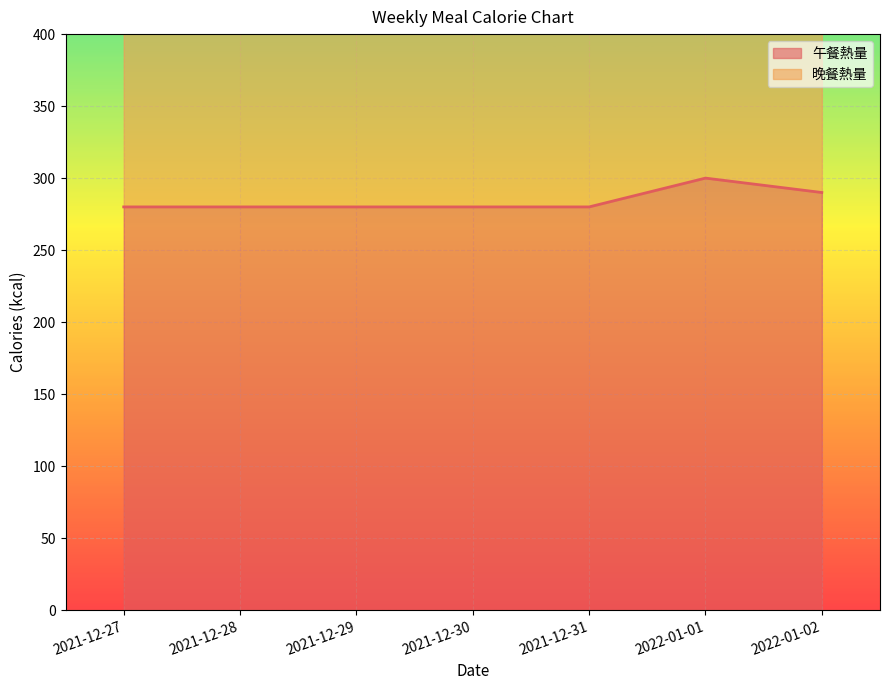

The chart shows a value of 180 at 2022-01-01. True or false?

False